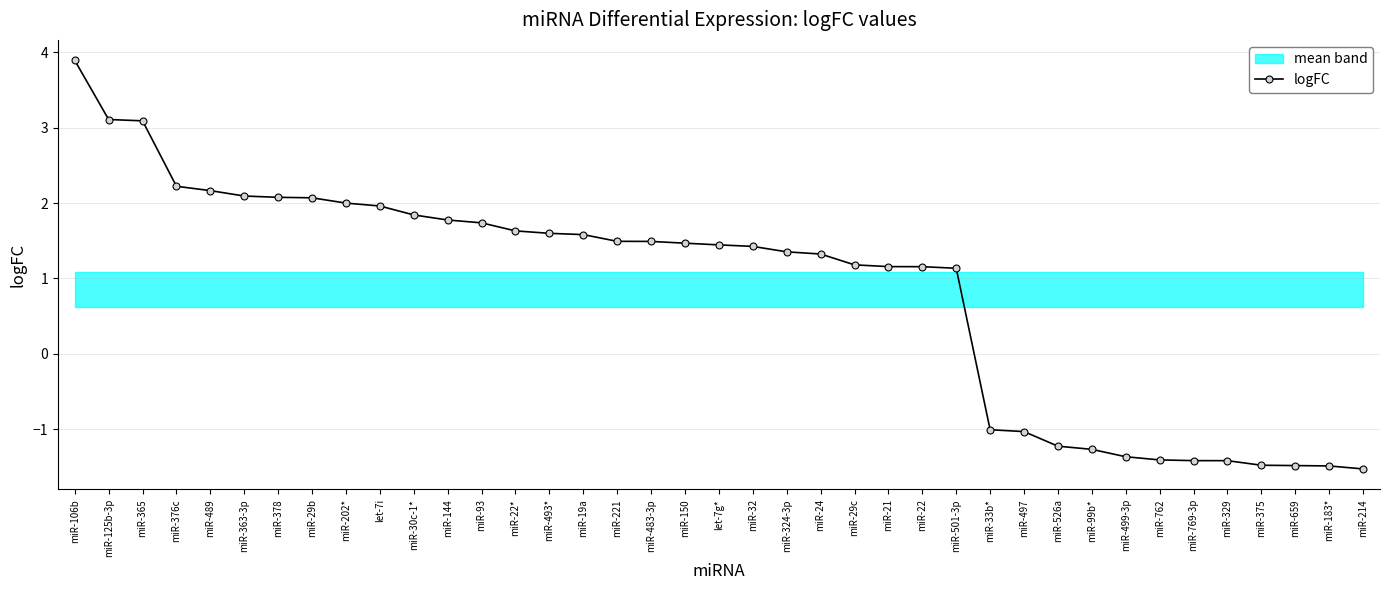

What is the change in value from miR-365 to miR-93?

-1.4